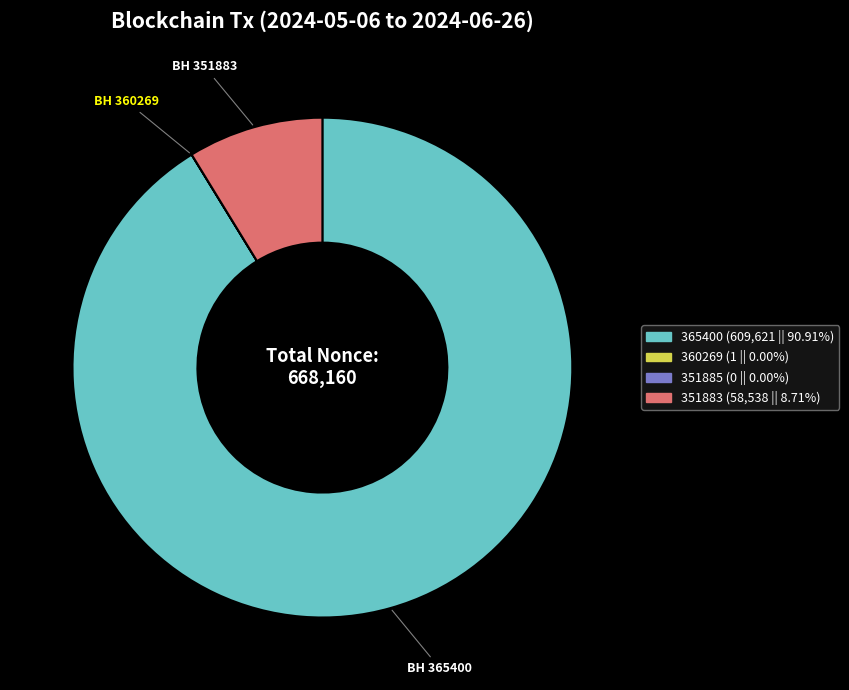

Is there a majority slice in this chart?

Yes